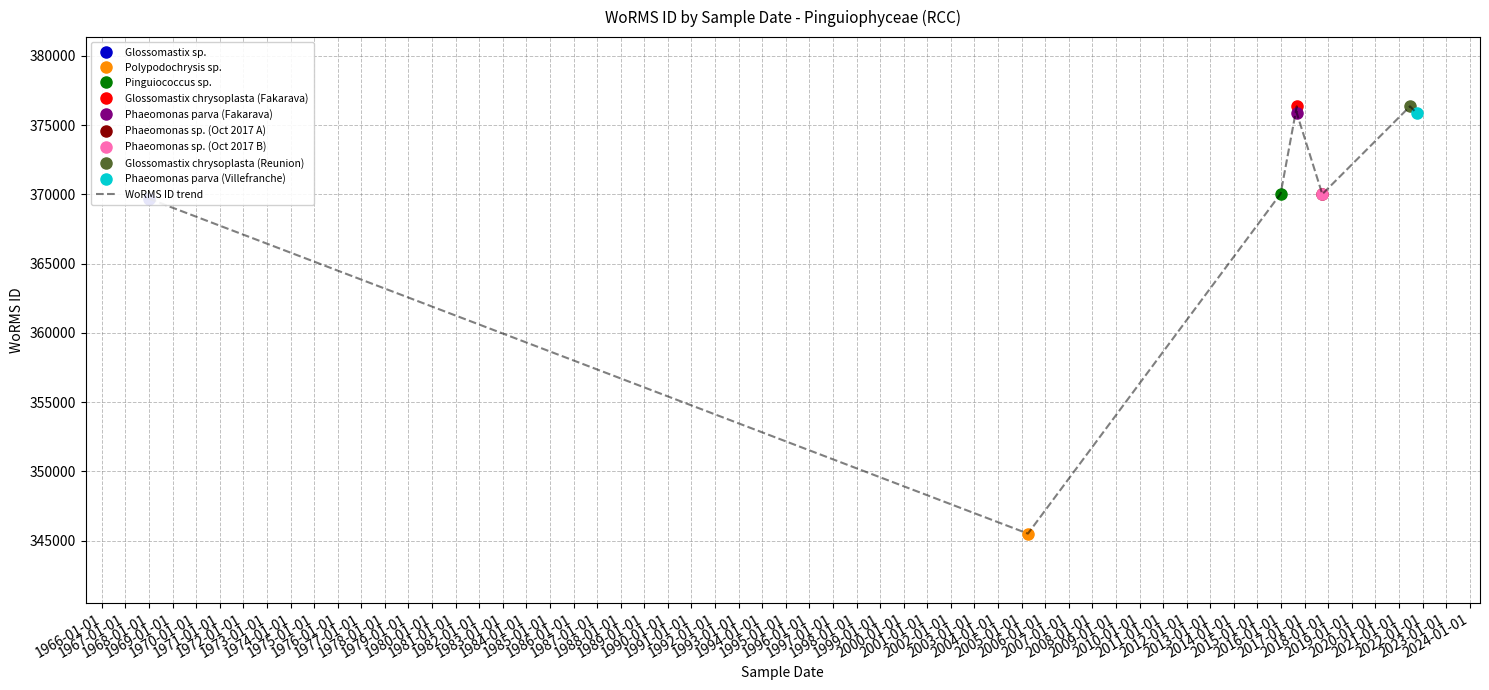

Between 1968-01-01 and 1972-01-01, which is larger?

1968-01-01